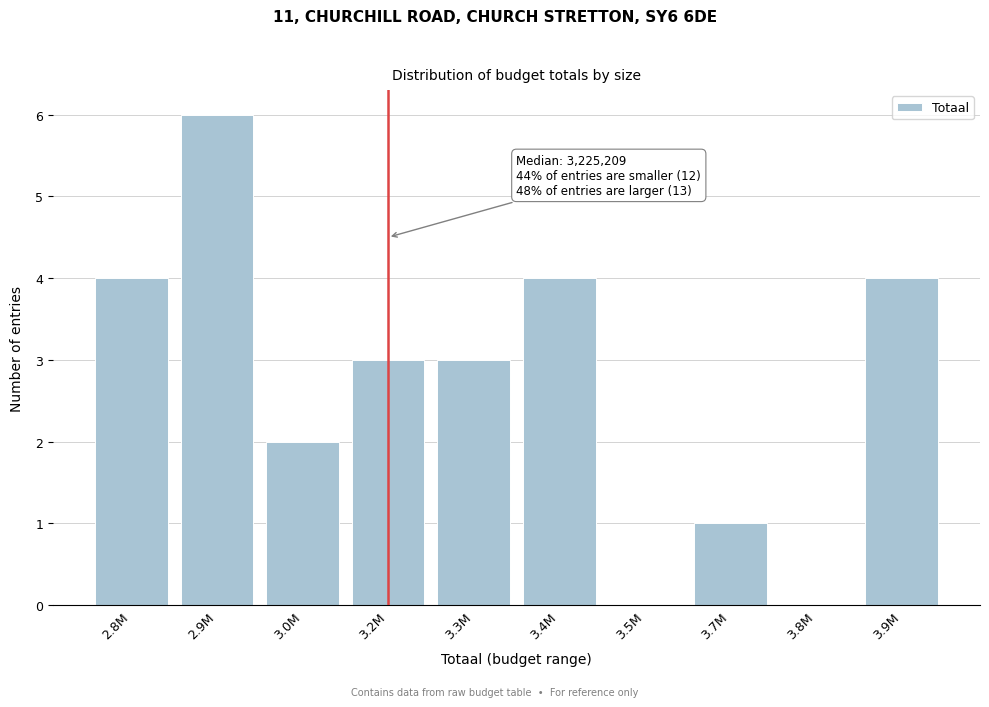

True or false: the data shows 0 at 3.5M.

True